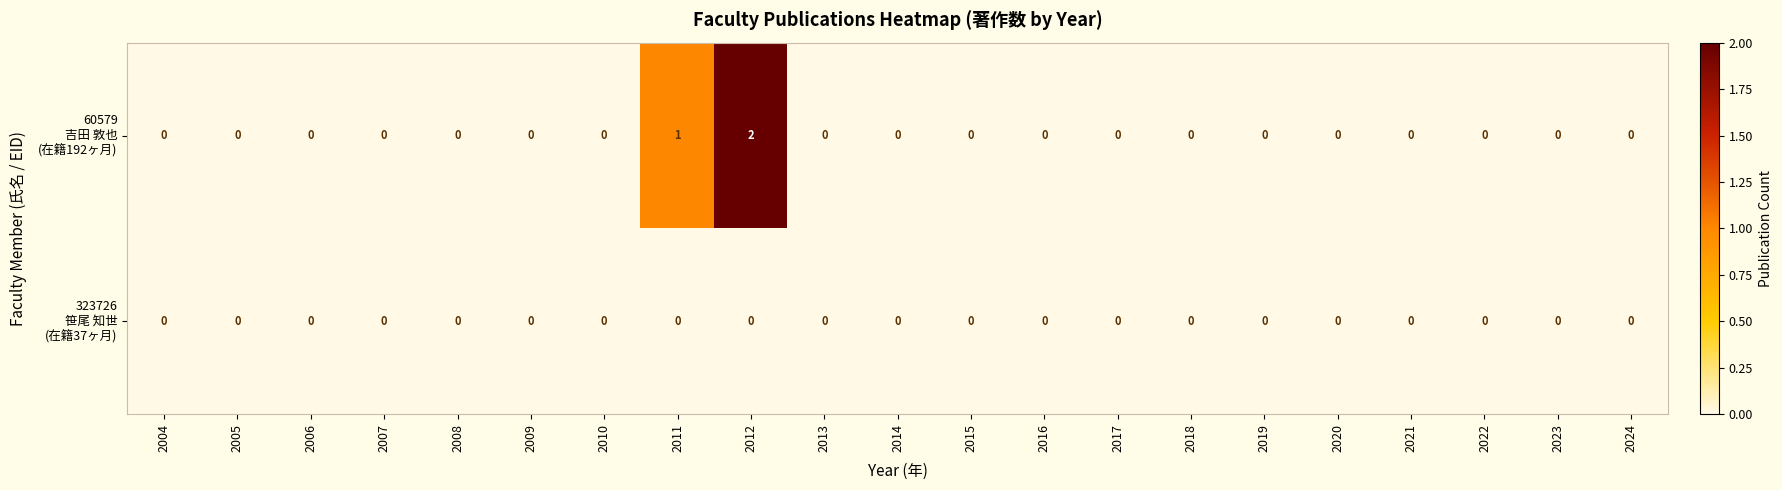

At which category is the sum across all series the highest?

2012